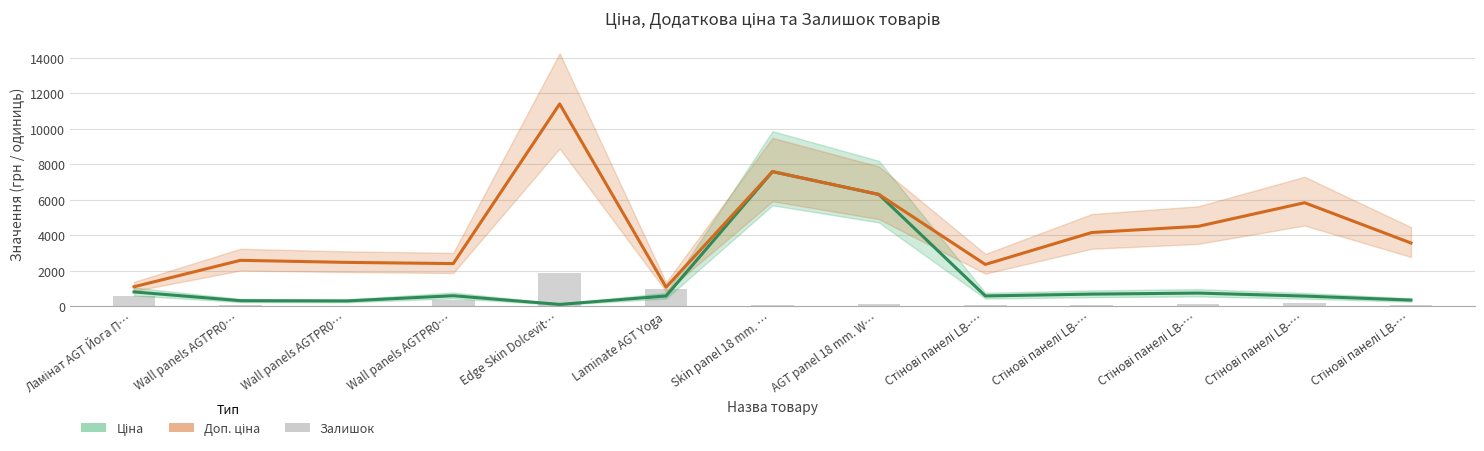

At which category does the chart reach its peak across all series?

Edge Skin Dolcevit…